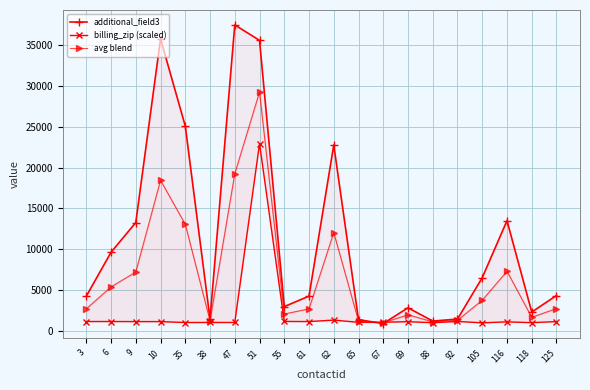

In billing_zip (scaled), how many points are higher than both neighbors (excluding endpoints)?

7